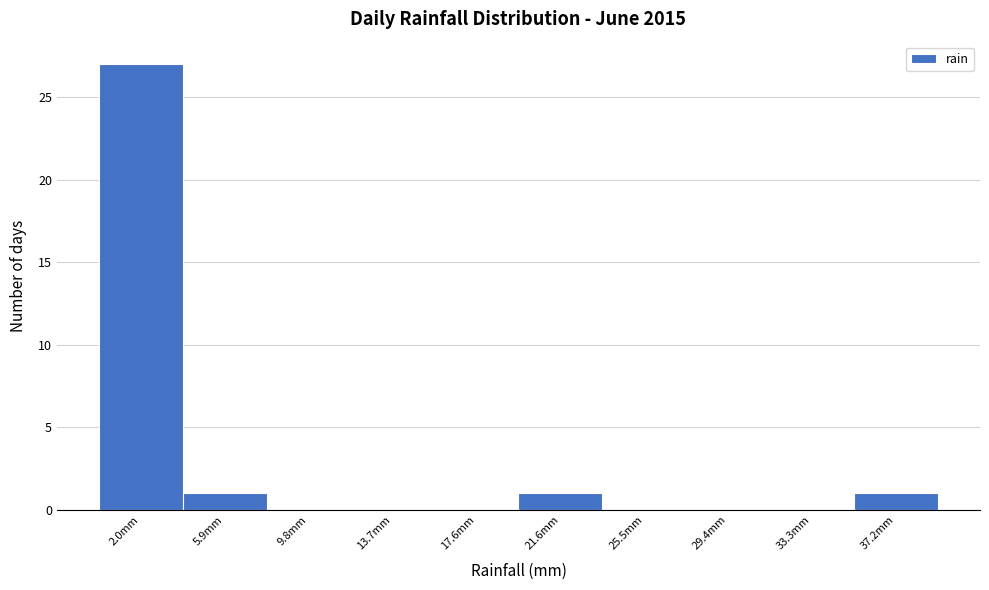

Reading left to right, transcribe this chart: for each bar, give the range it covers on the x-axis and its height. Neither the bar edges nor the heights are printed on the chart, so give them approximately, as read against the axes.

0.0 to 4.0: 27
4.0 to 8.0: 1
8.0 to 12.0: 0
12.0 to 15.5: 0
15.5 to 19.5: 0
19.5 to 23.5: 1
23.5 to 27.5: 0
27.5 to 31.5: 0
31.5 to 35.5: 0
35.5 to 39.0: 1